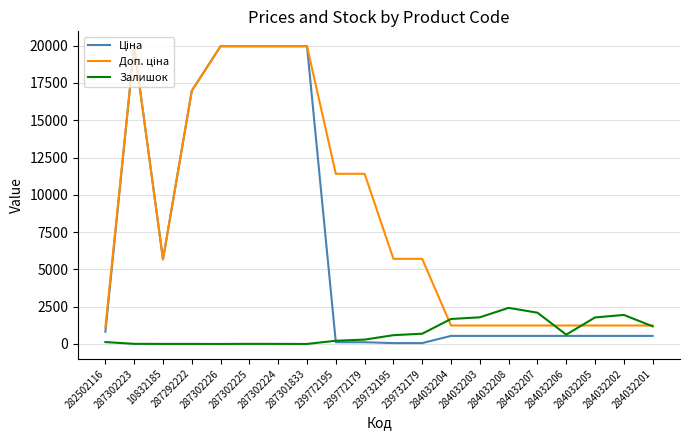

What is the greatest value displayed?

19964.2